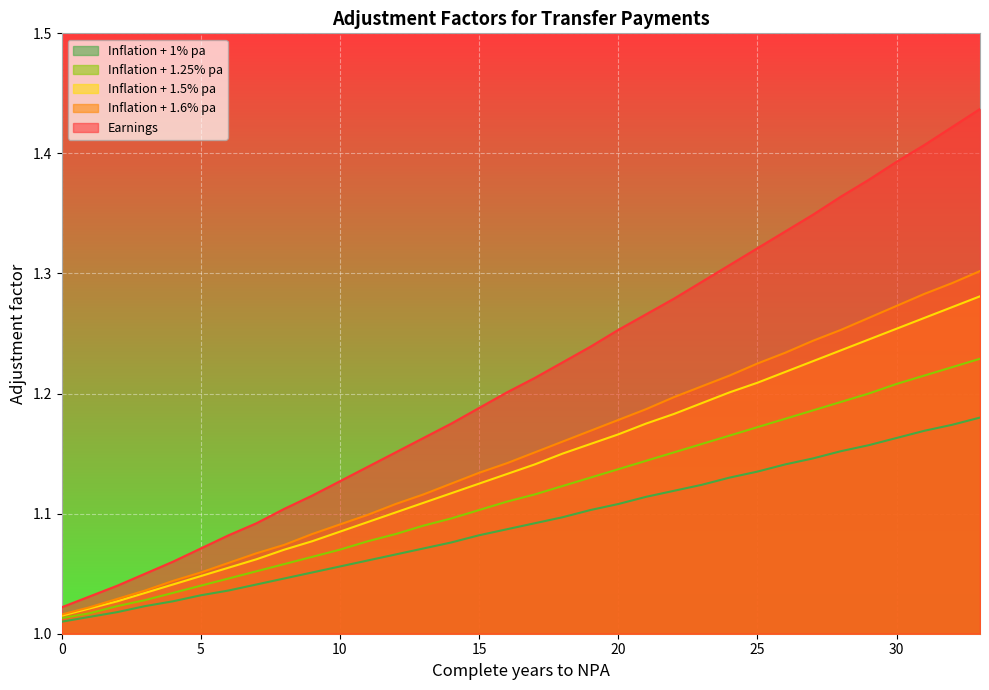

True or false: Earnings and Inflation + 1.5% pa cross at least once.

False